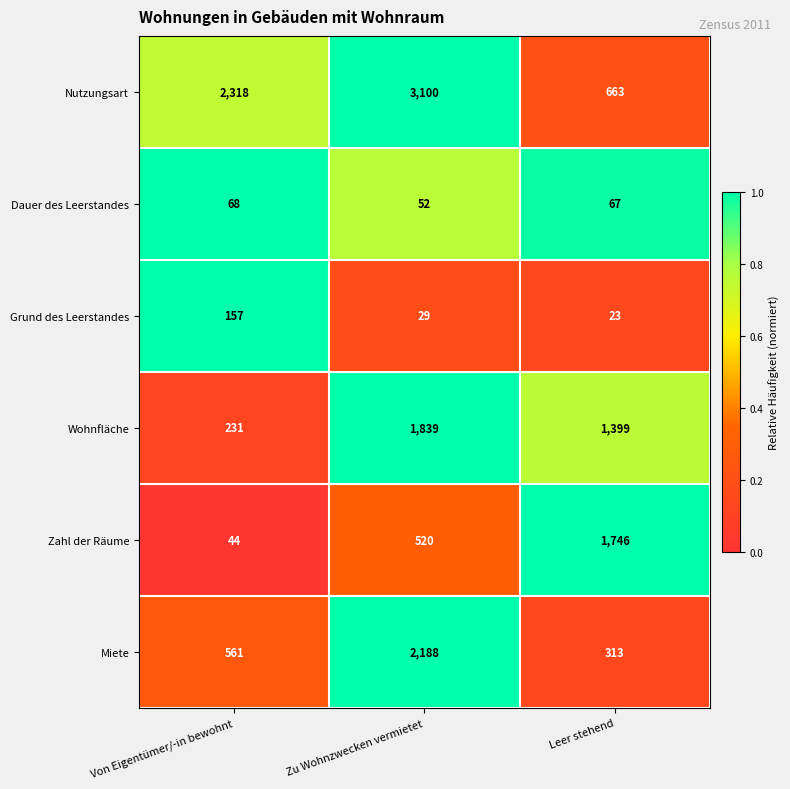

Reading left to right, what are all the values shown in this chart?

Nutzungsart: Von Eigentümer/-in bewohnt=2318	Zu Wohnzwecken vermietet=3100	Leer stehend=663
Dauer des Leerstandes: Von Eigentümer/-in bewohnt=68	Zu Wohnzwecken vermietet=52	Leer stehend=67
Grund des Leerstandes: Von Eigentümer/-in bewohnt=157	Zu Wohnzwecken vermietet=29	Leer stehend=23
Wohnfläche: Von Eigentümer/-in bewohnt=231	Zu Wohnzwecken vermietet=1839	Leer stehend=1399
Zahl der Räume: Von Eigentümer/-in bewohnt=44	Zu Wohnzwecken vermietet=520	Leer stehend=1746
Miete: Von Eigentümer/-in bewohnt=561	Zu Wohnzwecken vermietet=2188	Leer stehend=313